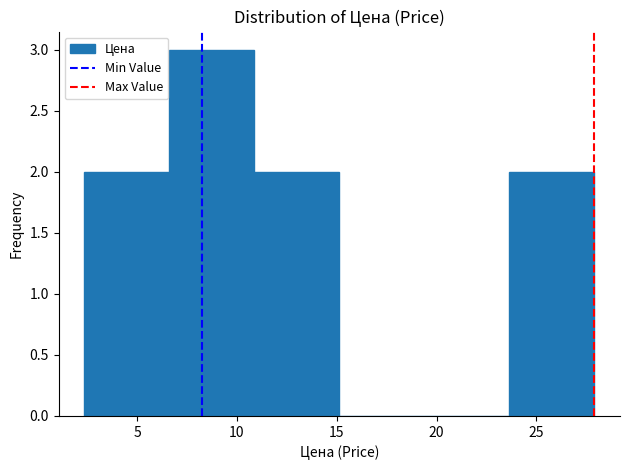

How tall is the bar that spans 6.5 to 11.0 on the x-axis? Neither the bar edges nor the heights are printed on the chart, so give them approximately, as read against the axes.

3